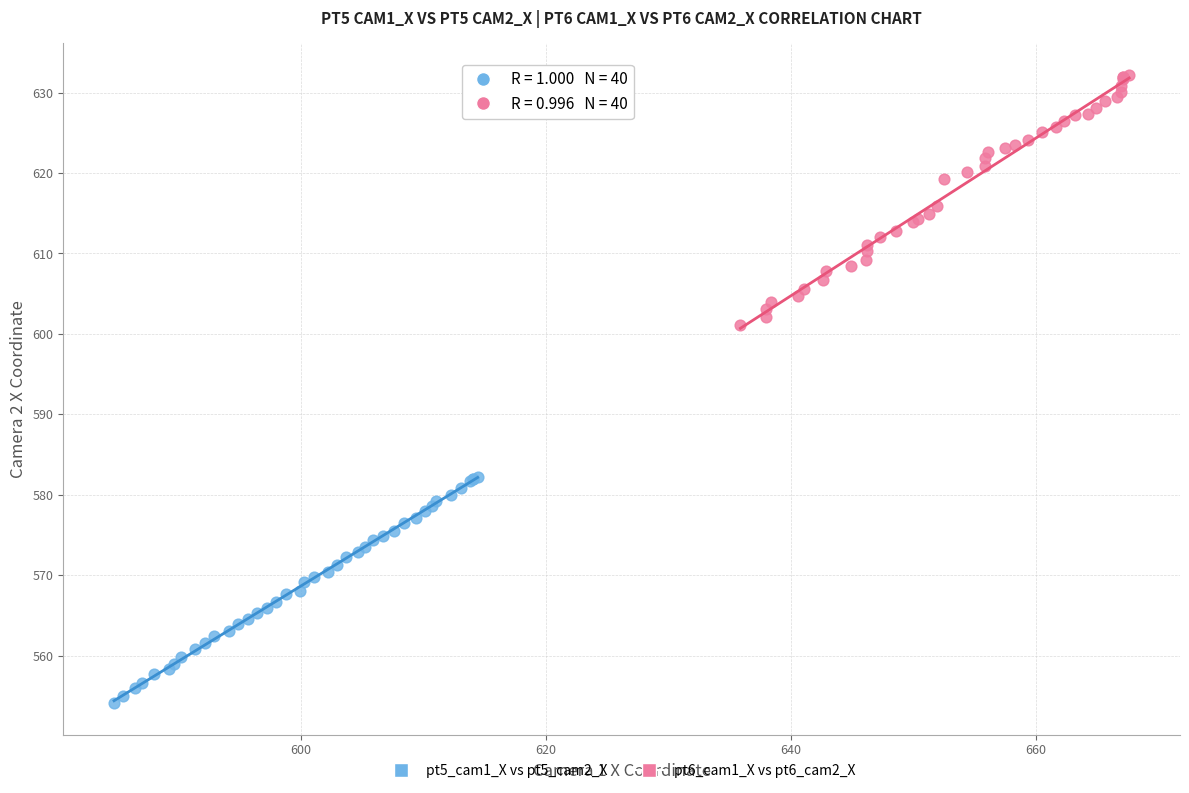

Which series reaches the minimum Y coordinate?

pt5_cam1_X vs pt5_cam2_X